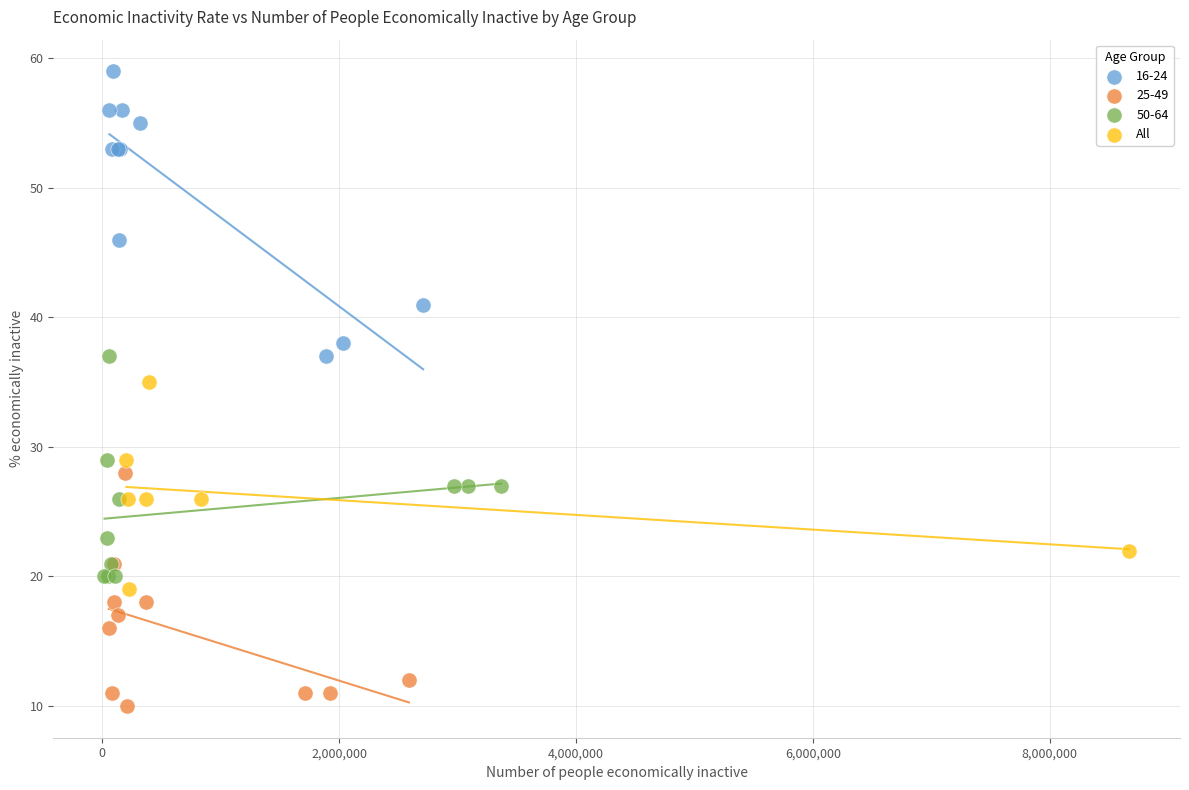

Which series has the widest spread of Y values?

16-24